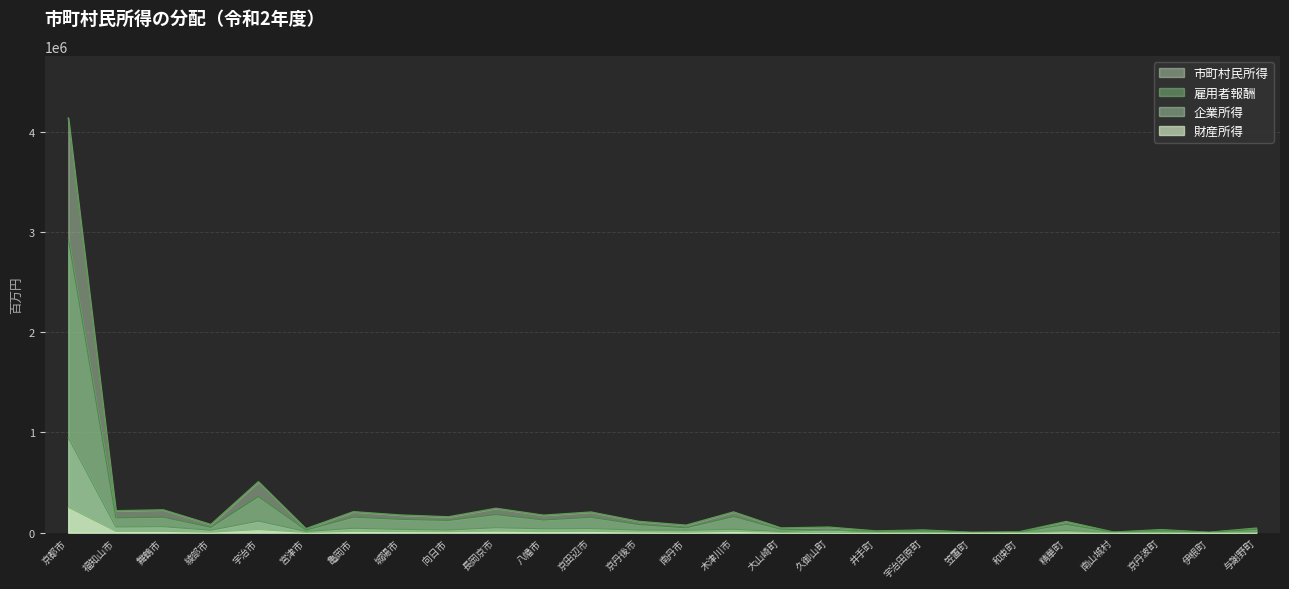

At which label is 雇用者報酬 closest to 1469137?

宇治市